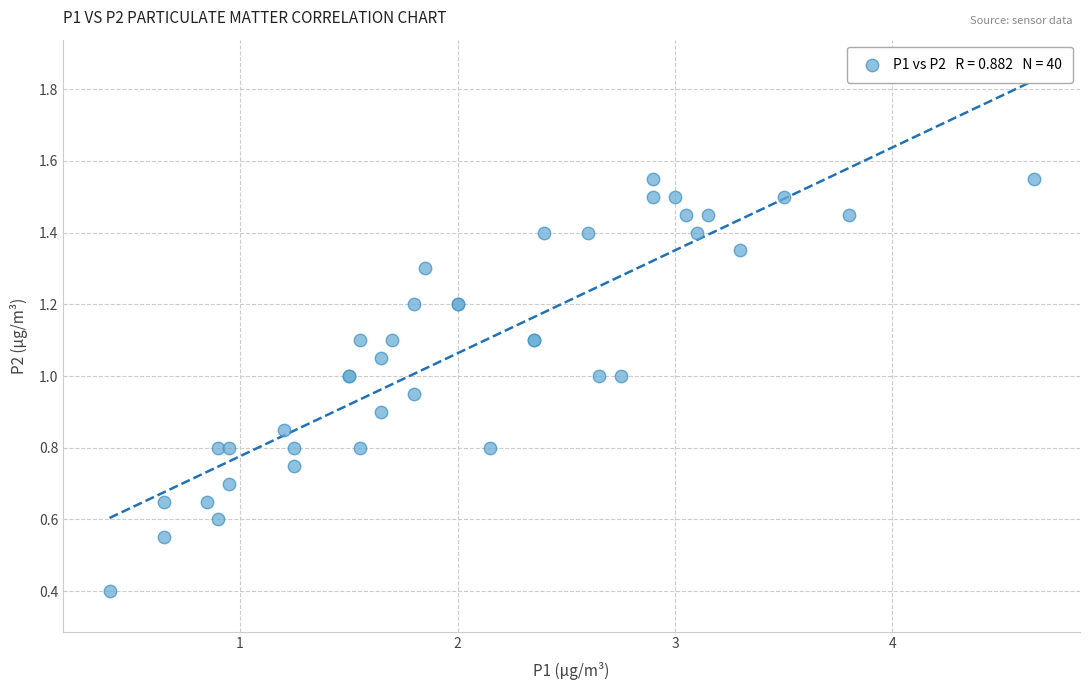

What Y value in the scatter plot is closest to 0?

0.4